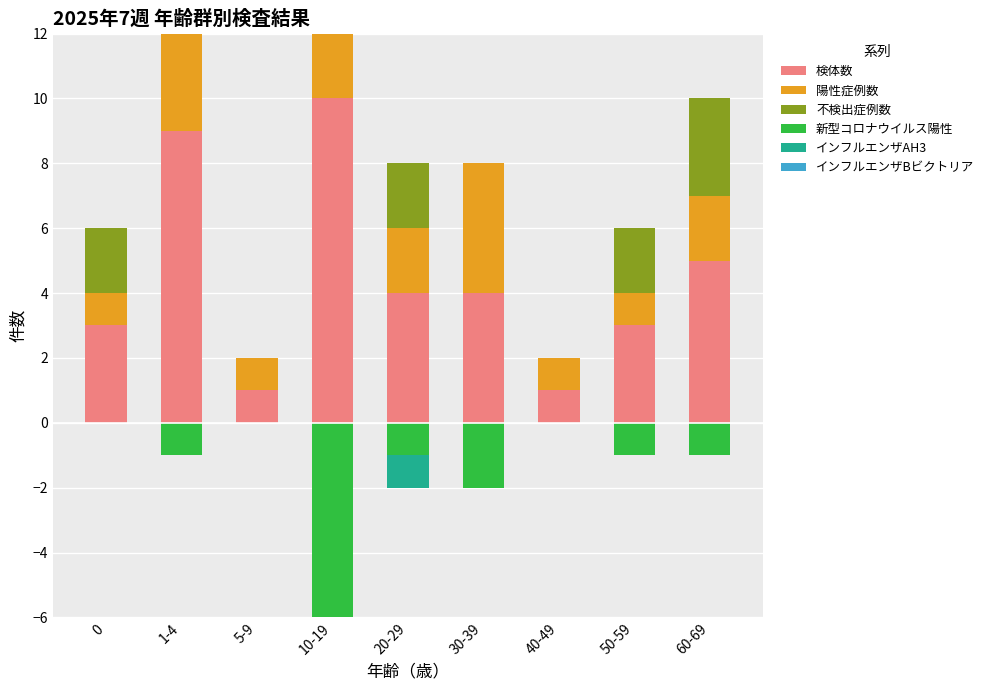

What is the sum of all 検体数 values?

40